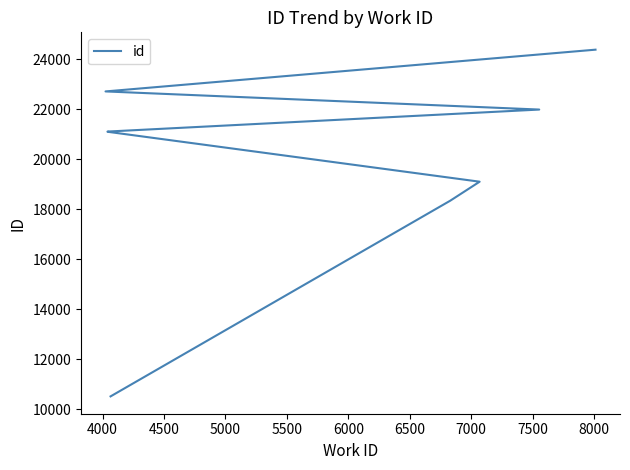

What is the ratio of the value at 5000 to the value at 7000?

1.0